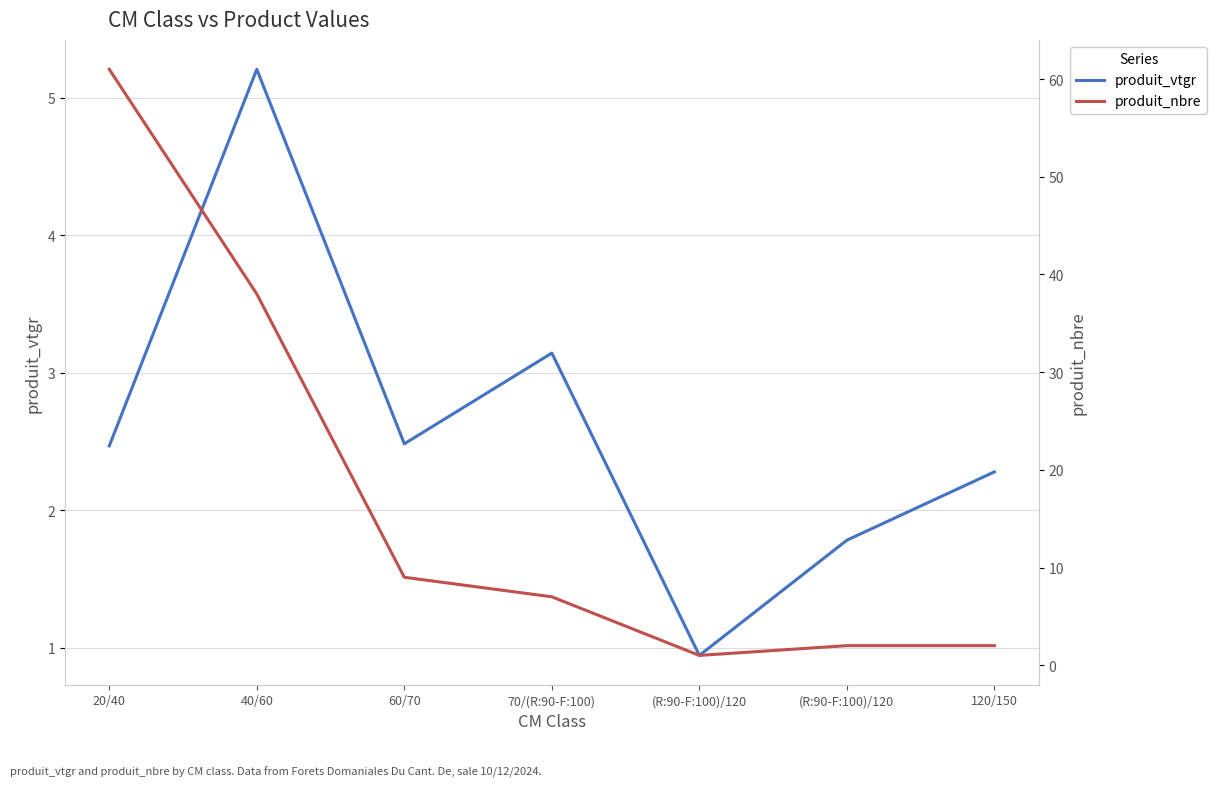

True or false: produit_nbre has a value of 38.0 at 40/60.

True